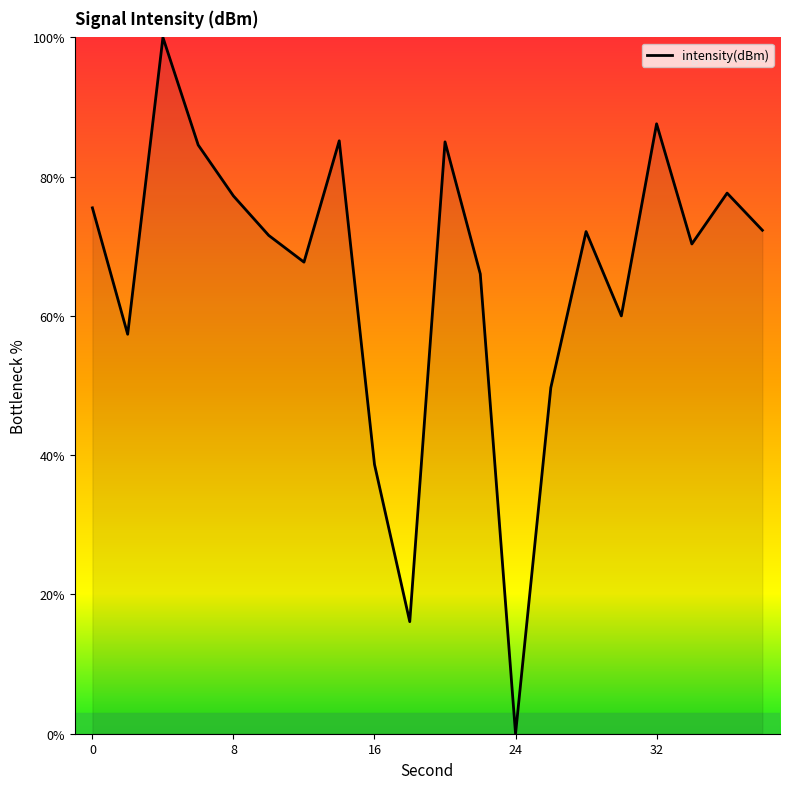

What is the difference between the maximum and minimum values?

100.0